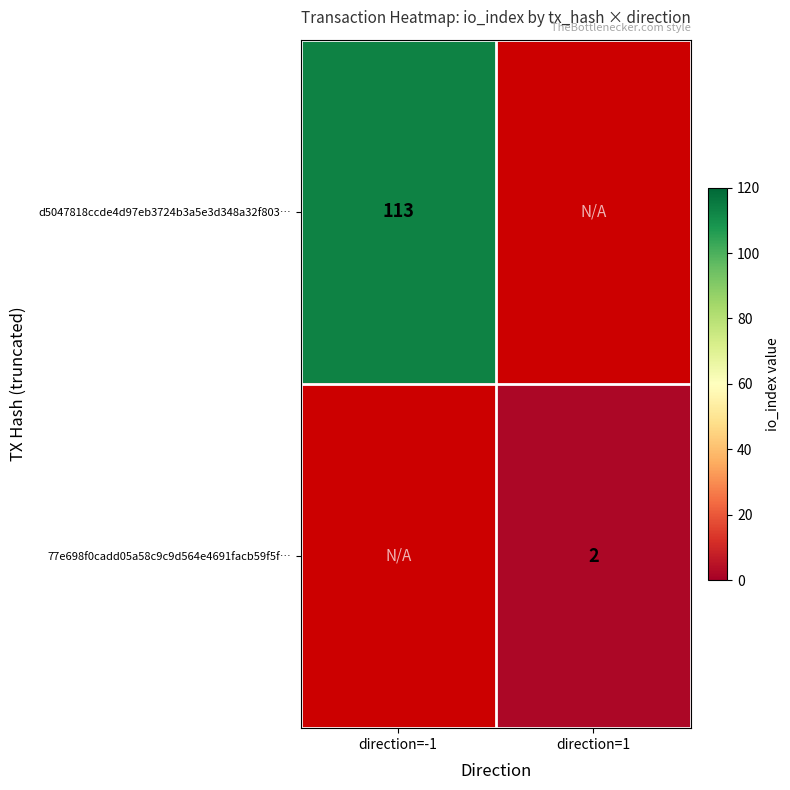

The value of d5047818ccde4d97eb3724b3a5e3d348a32f803… at direction=-1 is 113. True or false?

True